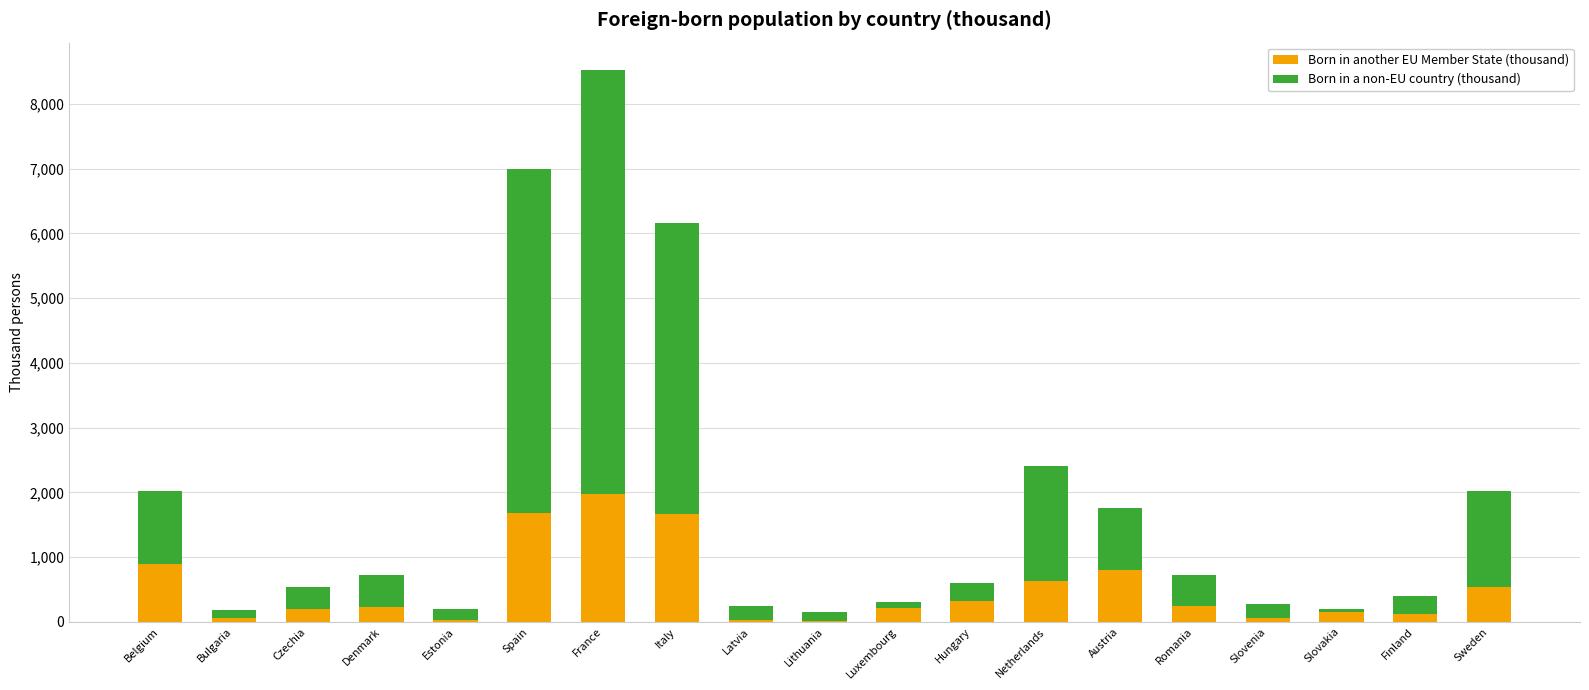

At which category is the sum across all series the highest?

France